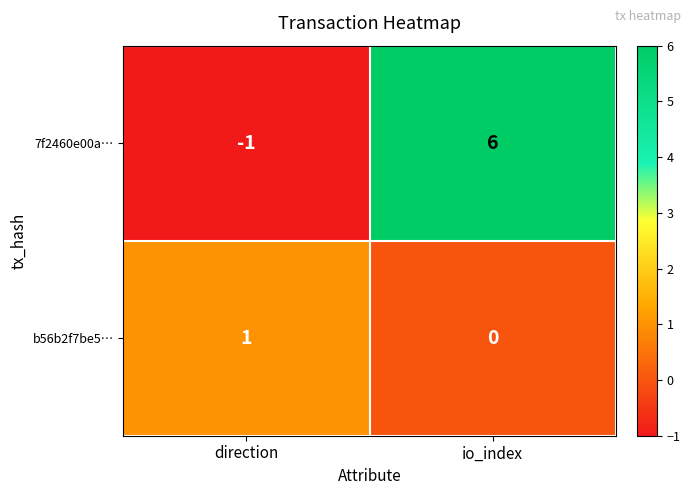

What is the spread (max minus min) of values at io_index?

6